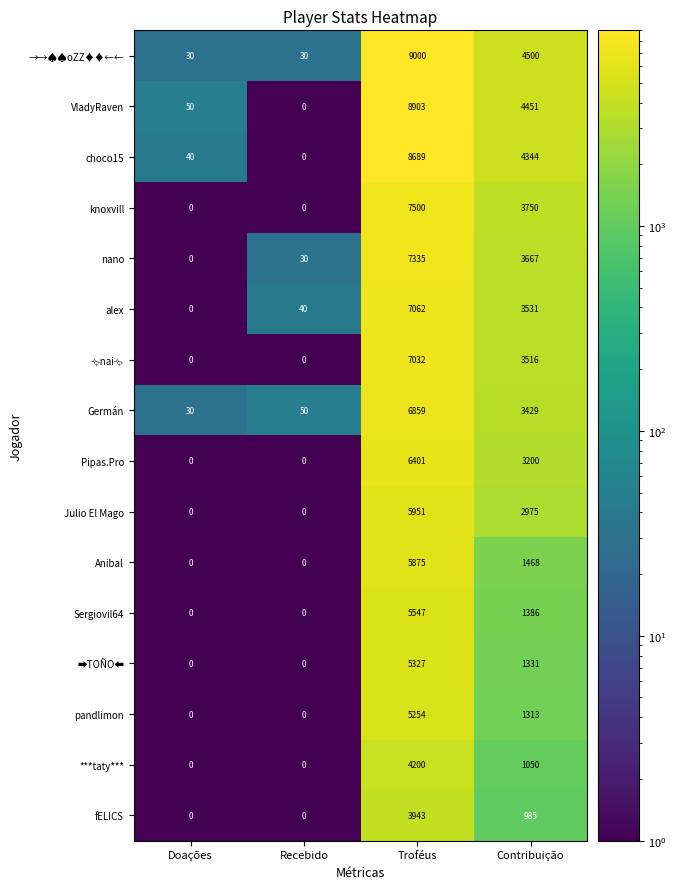

What is the total value across all series at Contribuição?

44896